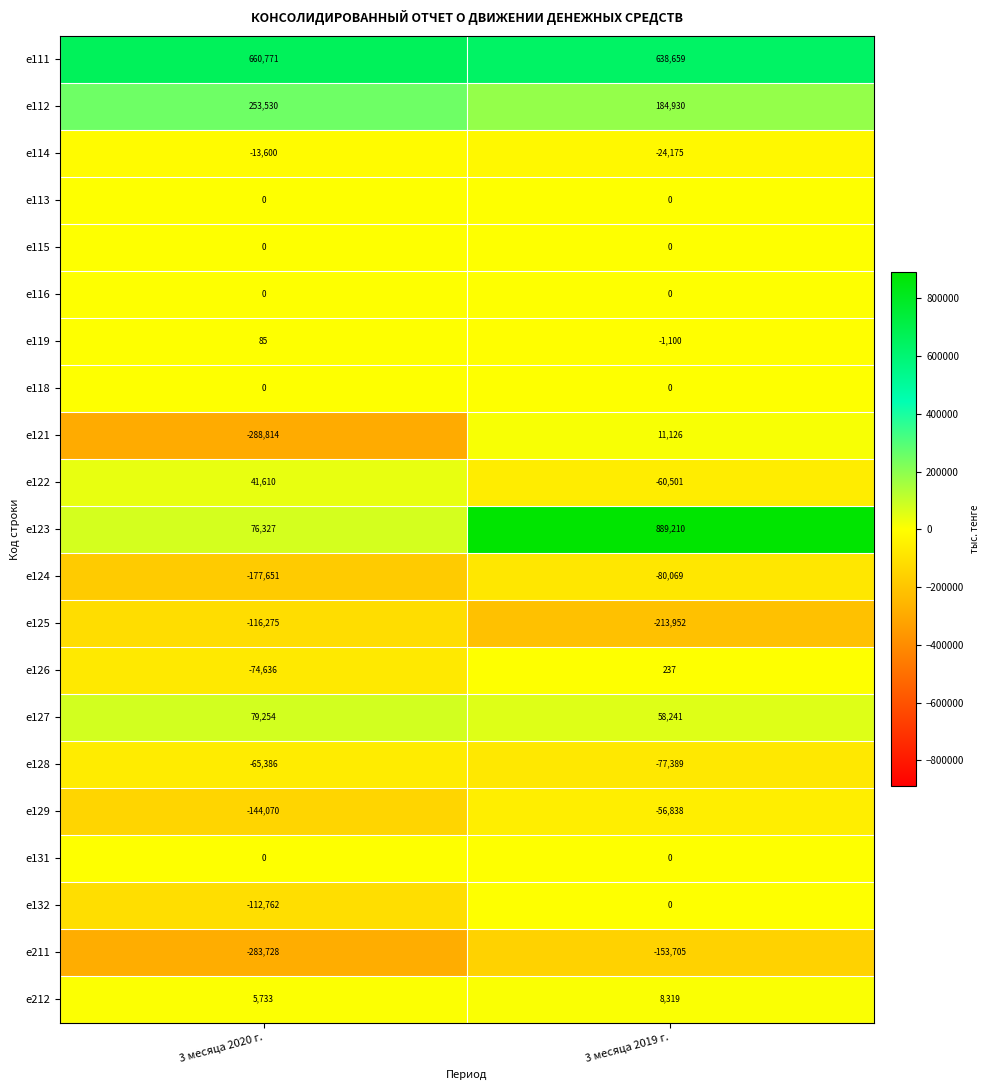

What is the sum of all e128 values?

-142775